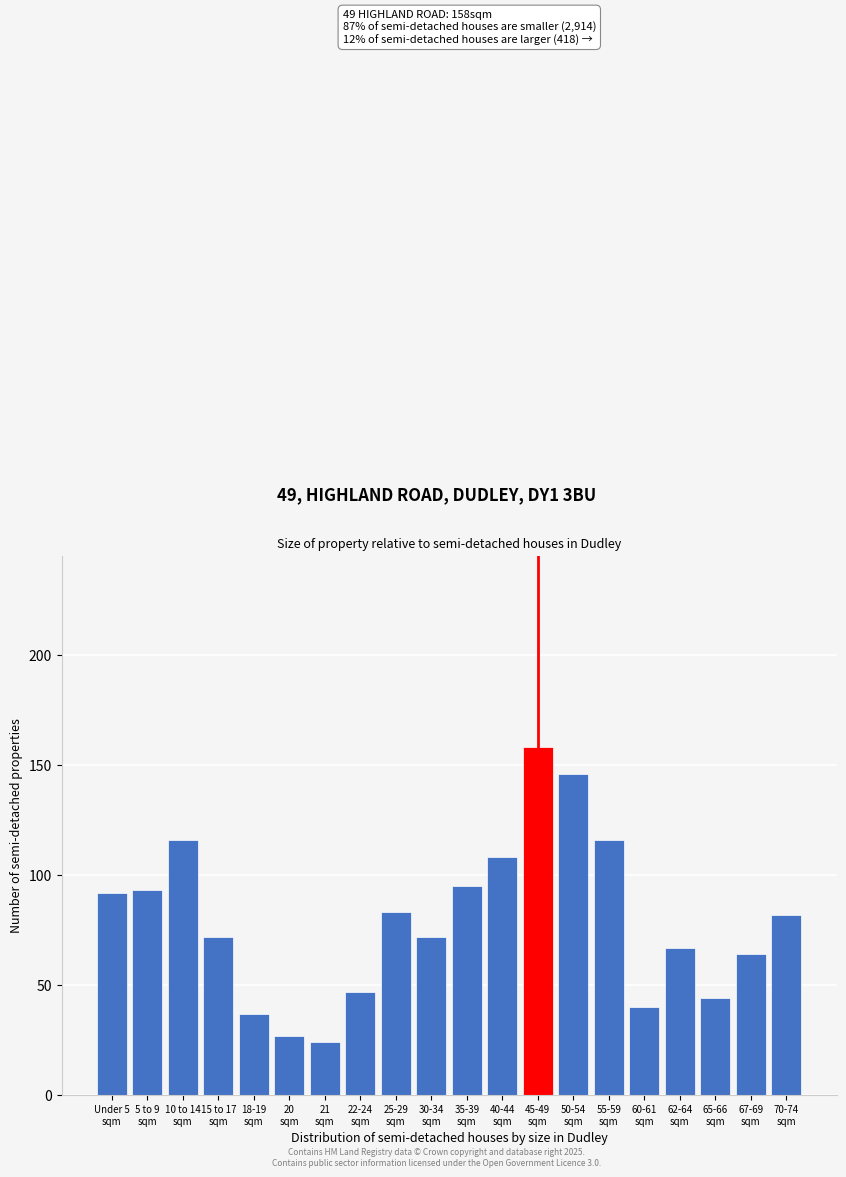

Reading left to right, extract all data points from this chart.

92	93	116	72	37	27	24	47	83	72	95	108	158	146	116	40	67	44	64	82